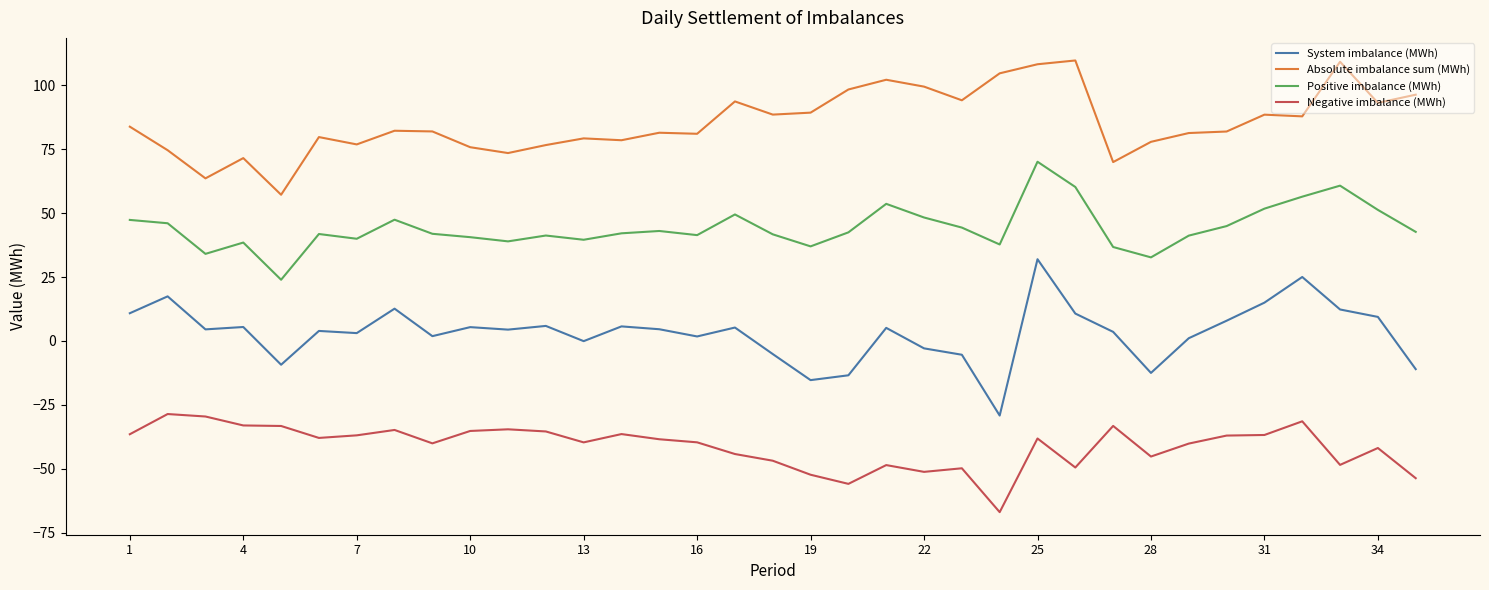

Which series has the largest total across all categories?

Absolute imbalance sum (MWh)